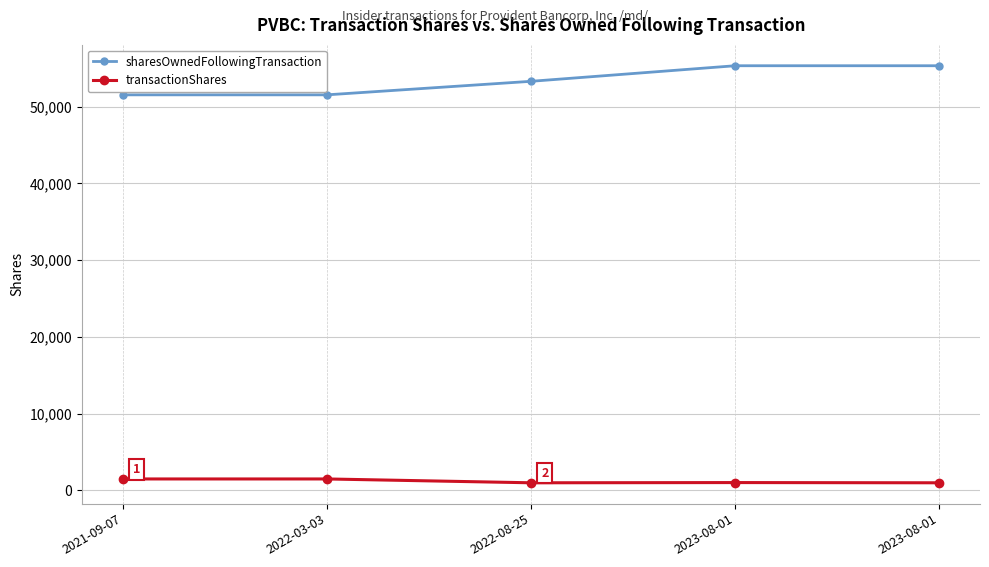

Between 2023-08-01 and 2023-08-01, which series saw the biggest shift?

transactionShares